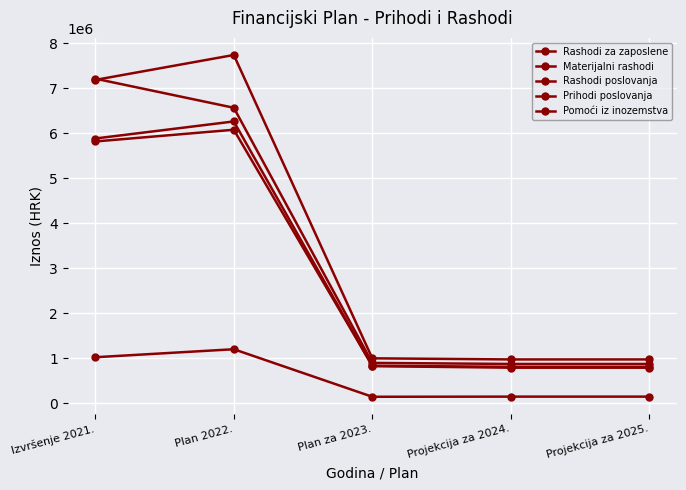

What is the spread (max minus min) of values at Projekcija za 2025.?

826339